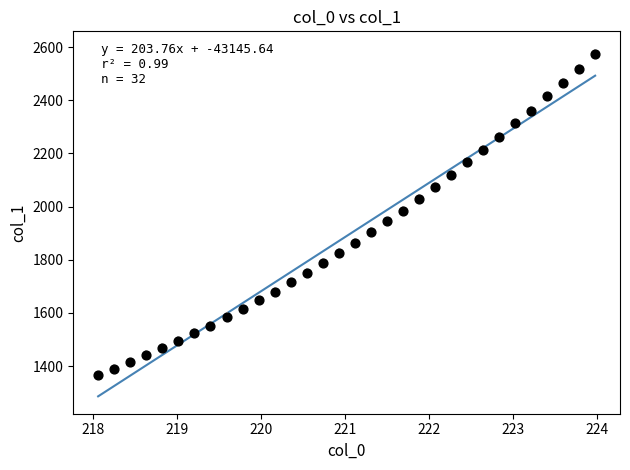

What is the range of Y values (max minus min)?

1210.7